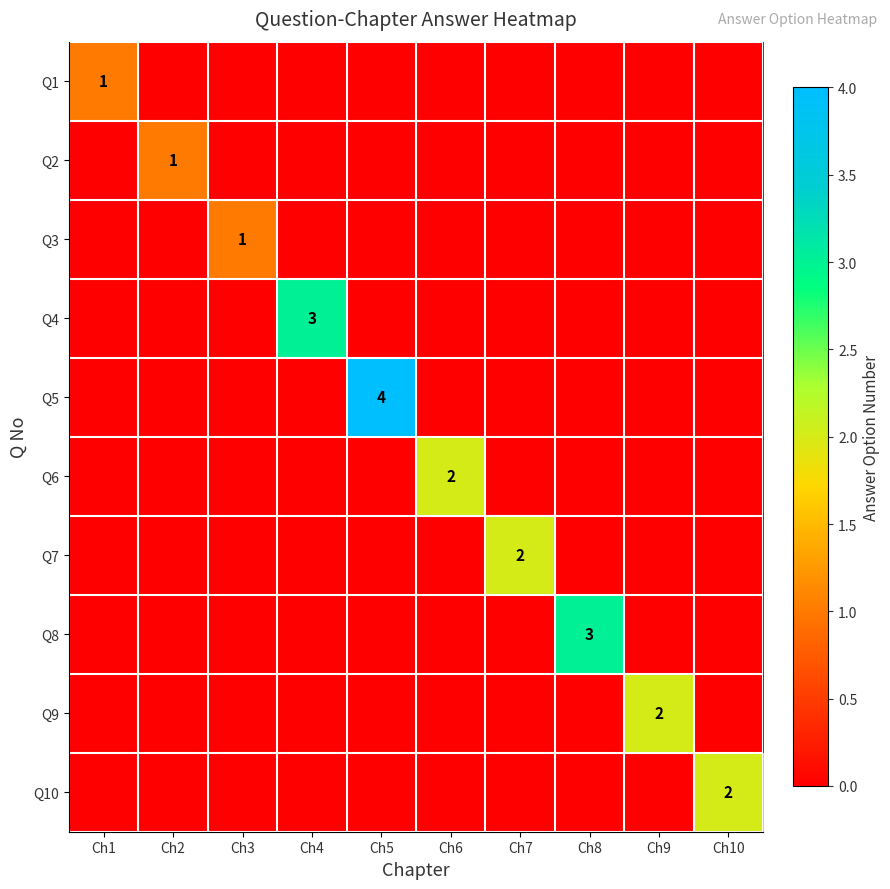

True or false: Q10 has a value of 2 at Ch10.

True